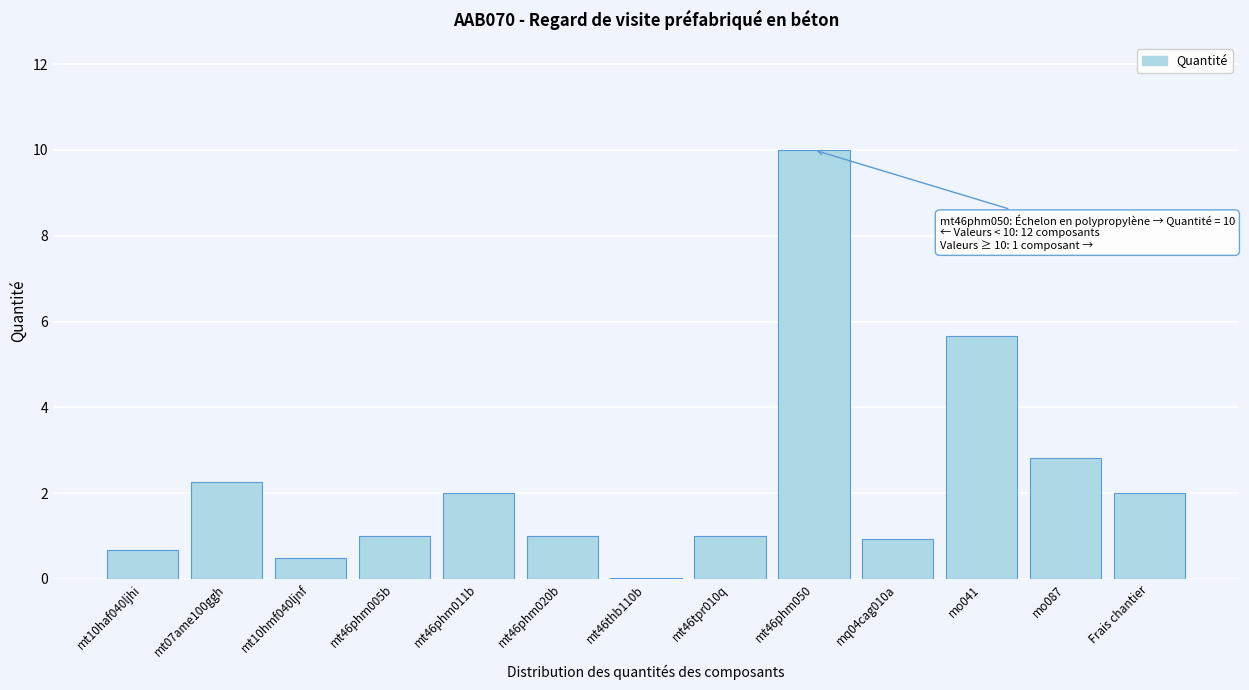

The value at mt07ame100ggh is 1.4. True or false?

False